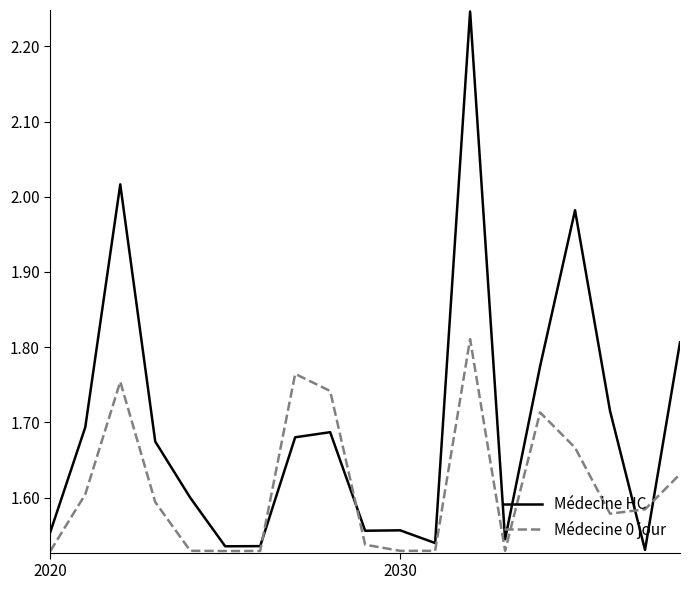

List the series in order of their peak value, lowest first.

Médecine 0 jour, Médecine HC